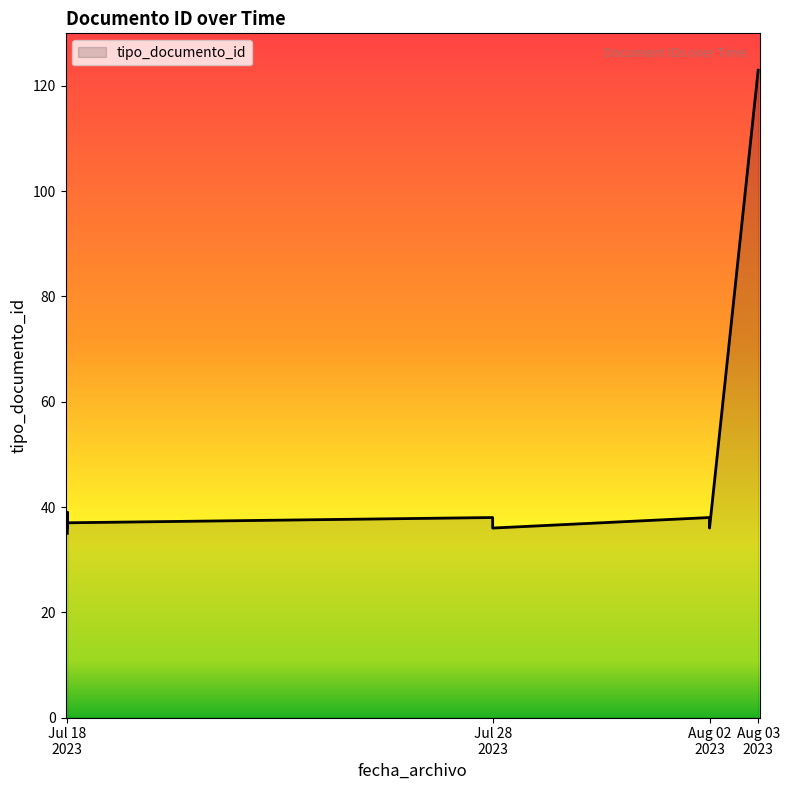

What is the change in value from 2023-08-02 10:18 to 2023-07-18 14:34?

-1